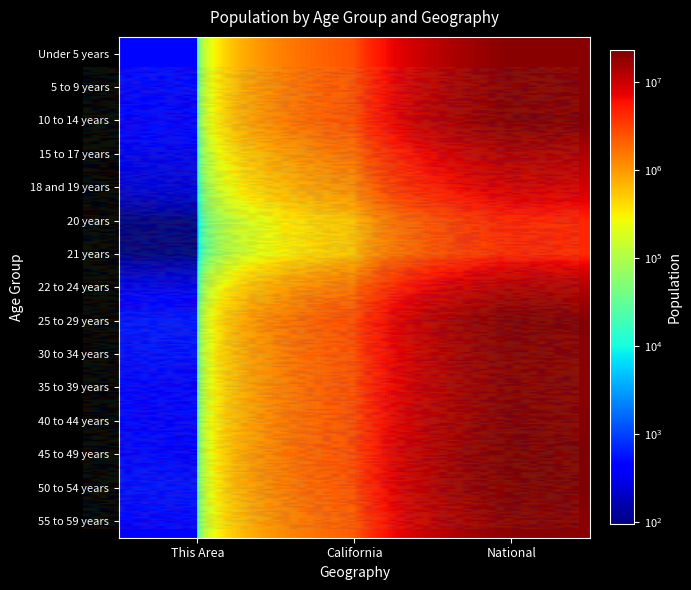

Where is 10 to 14 years nearest to the value 10338826?

California